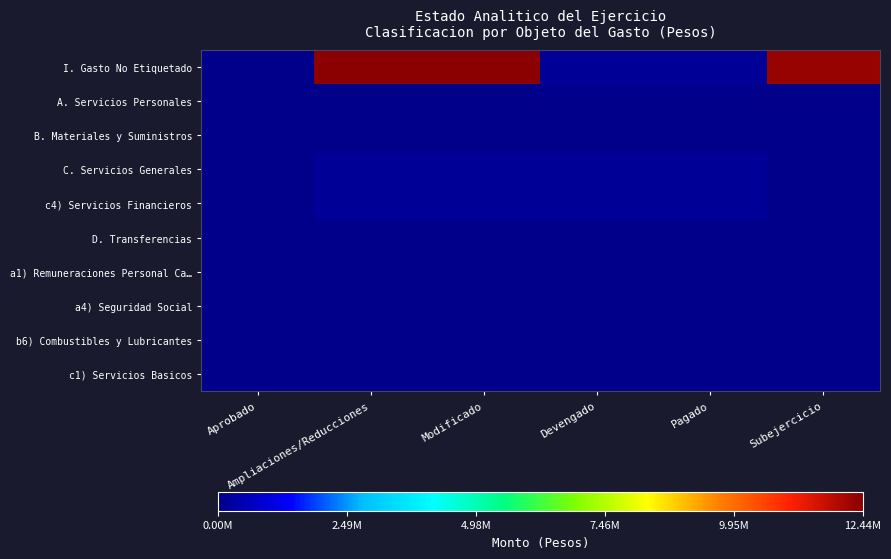

Which category has the lowest value across all series?

Aprobado